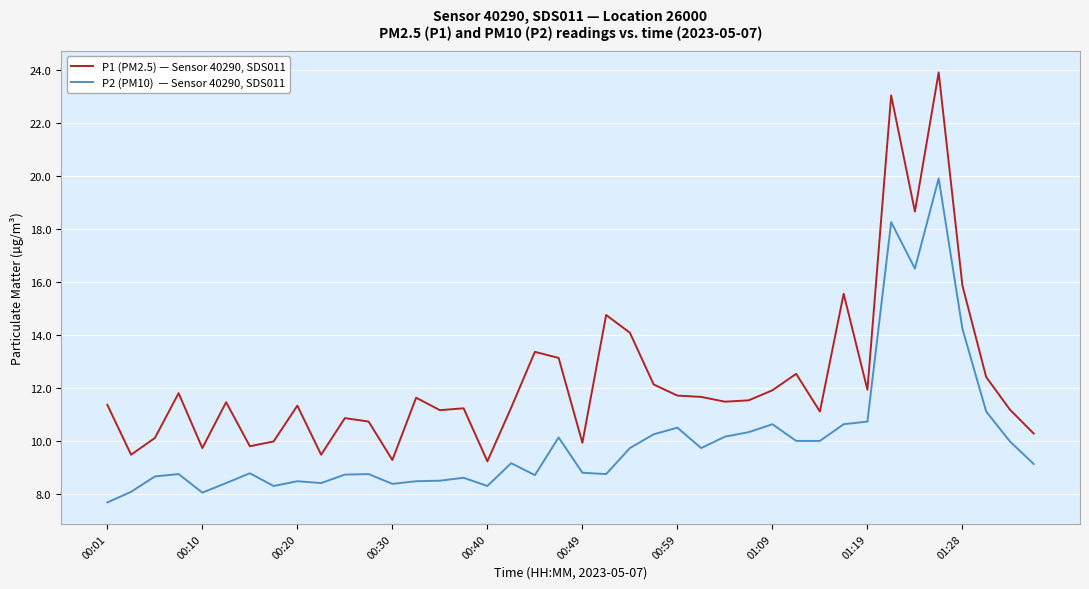

What is the smallest value displayed?

7.7